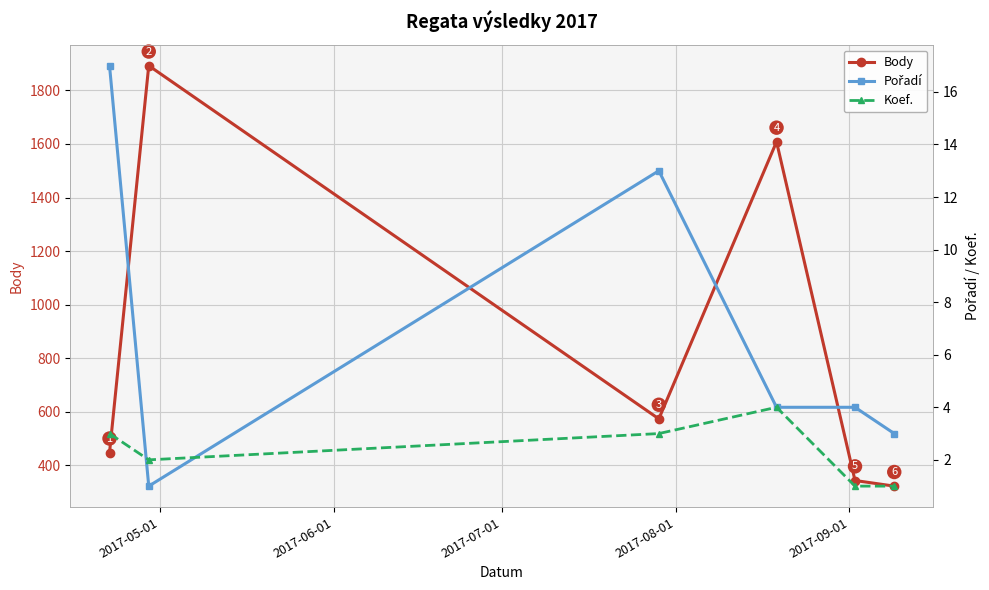

True or false: Body has more than 2 points higher than both neighbors.

False